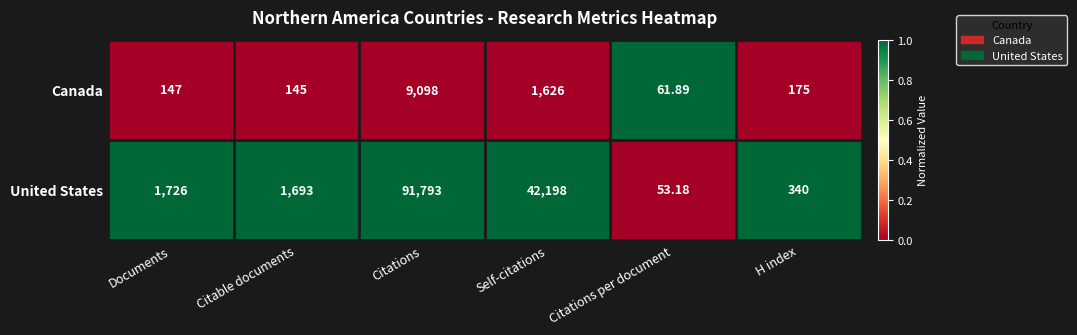

List the series in order of their peak value, highest first.

United States, Canada